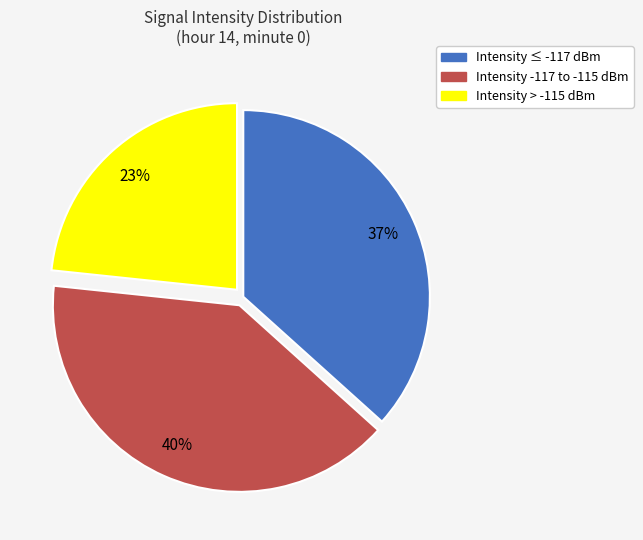

Is there a majority slice in this chart?

No